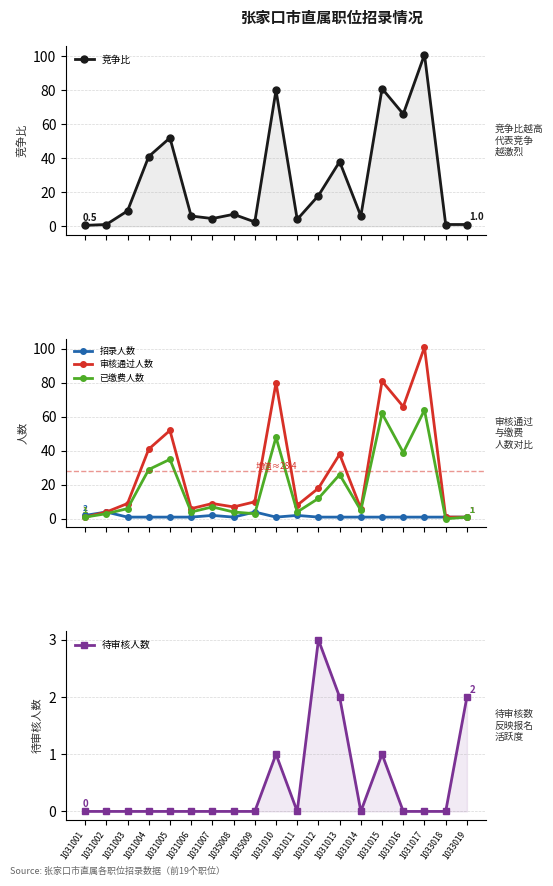

At which category is the sum across all series the highest?

1031017